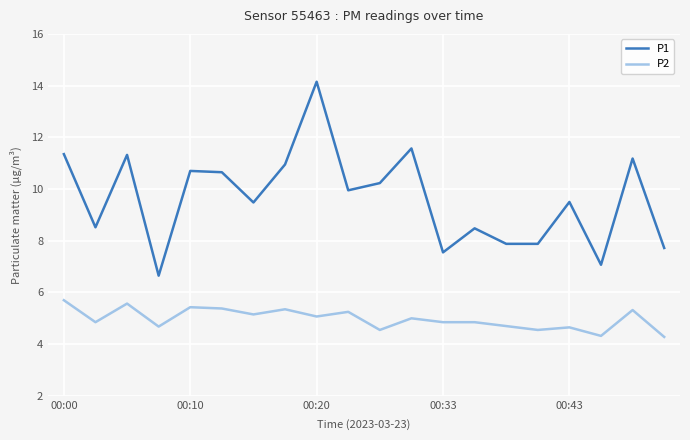

Which series has the largest range (max minus min)?

P1